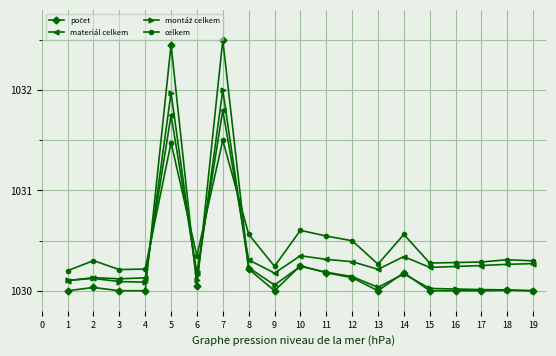

What is the difference between the highest and lowest values at 16?

0.3